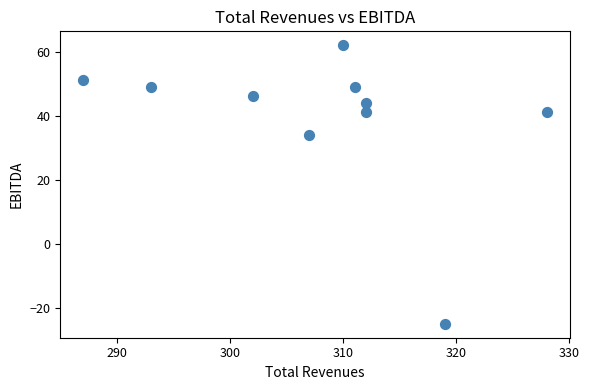

What is the average Y value?

39